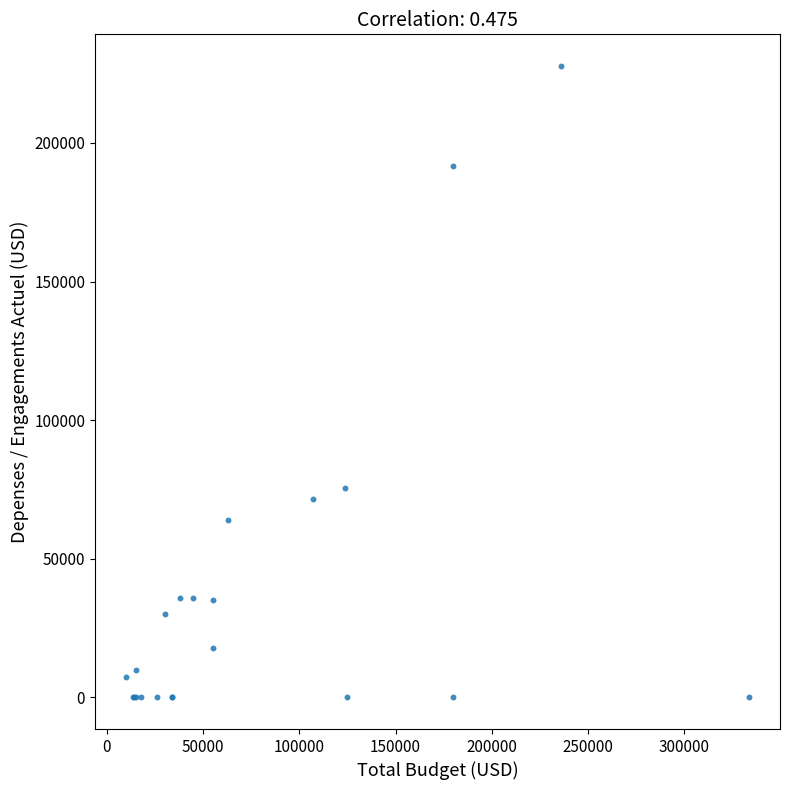

What Y value in the scatter plot is closest to 113884?

75704.8